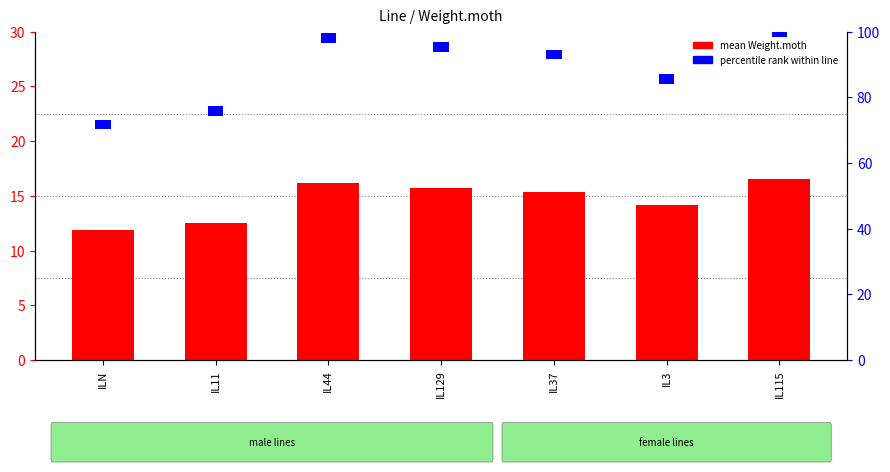

List the labels in order of value, smallest first.

ILN, IL11, IL3, IL37, IL129, IL44, IL115